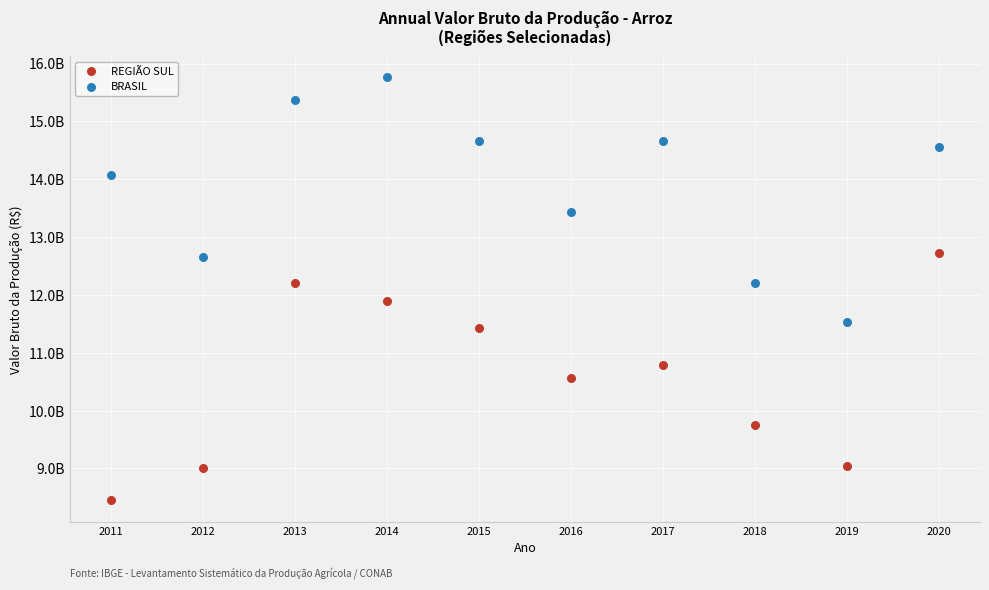

What are all the series names shown in the legend?

REGIÃO SUL, BRASIL